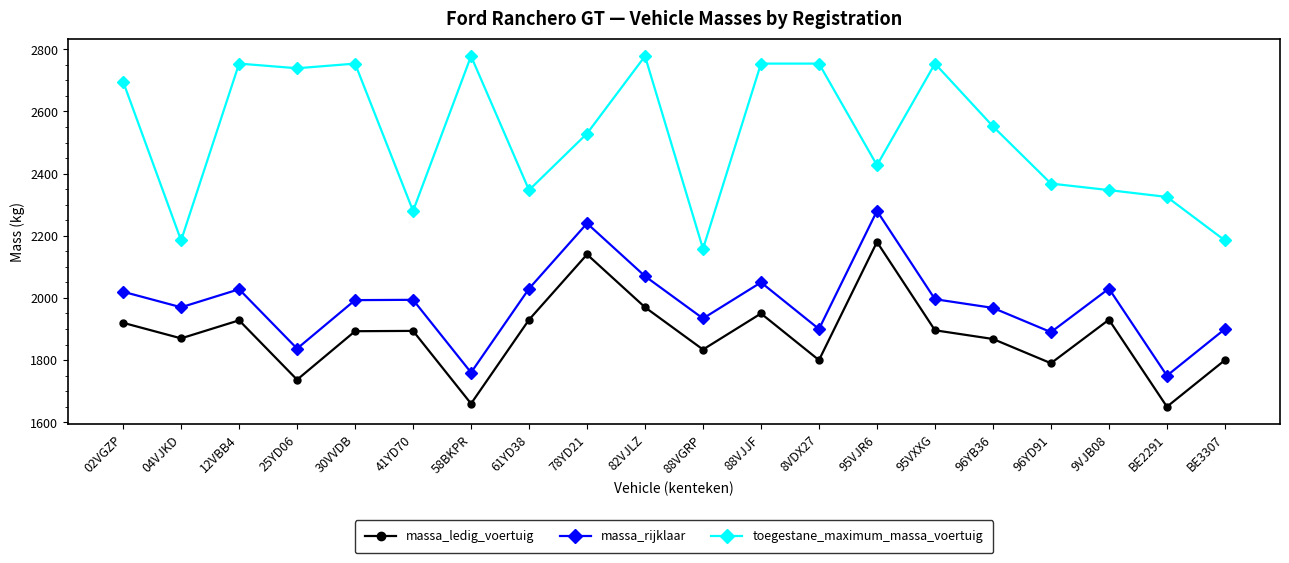

Where is the first local maximum for massa_rijklaar?

12VBB4